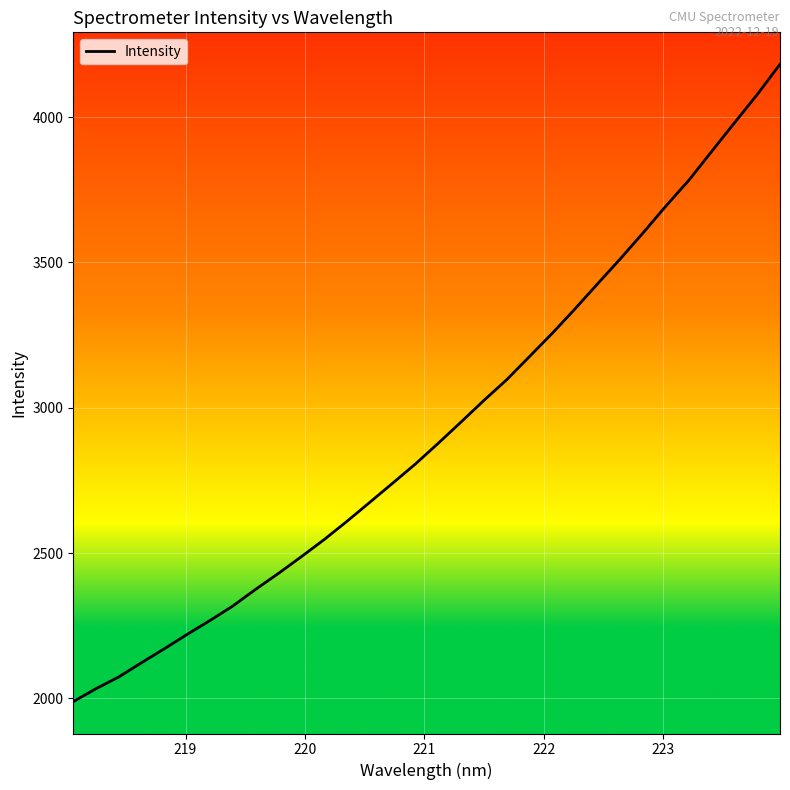

What is the maximum value shown in the chart?

4182.3